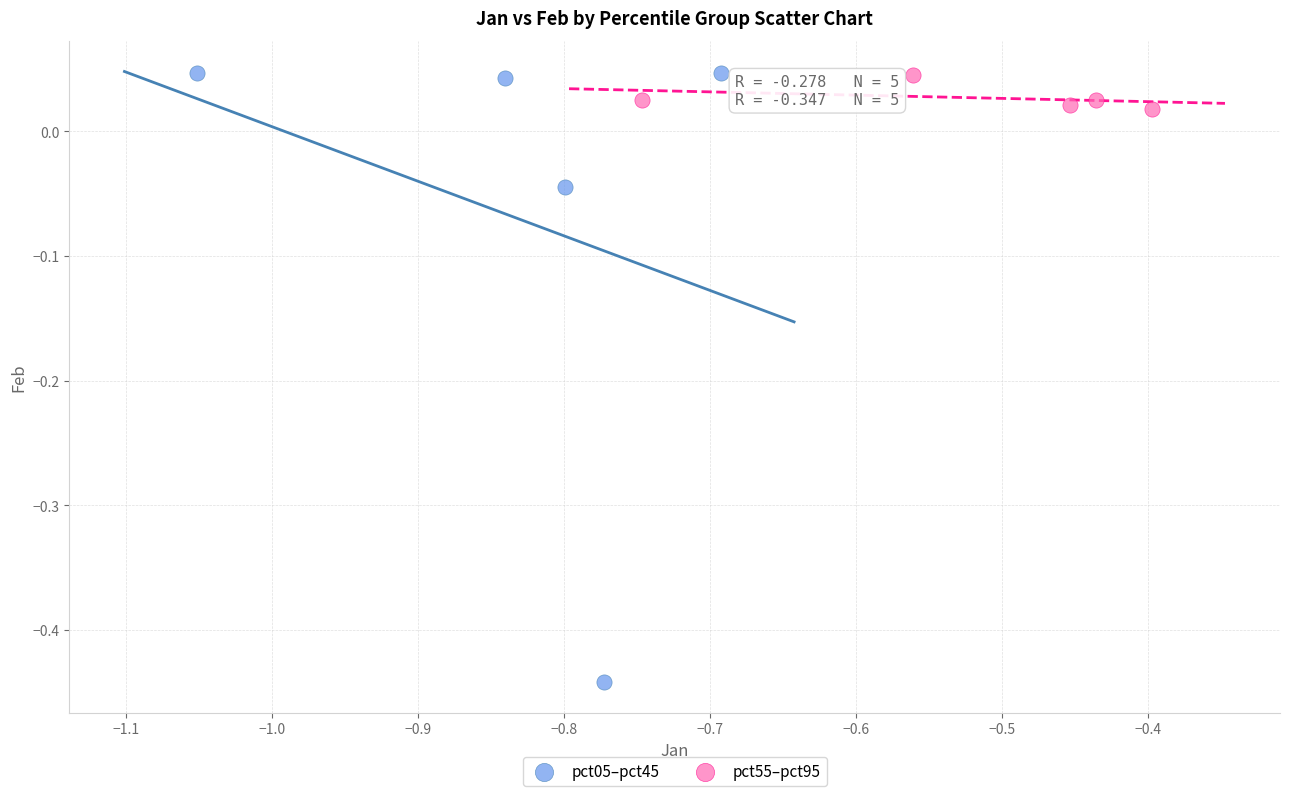

Which series contains the lowest Y value?

pct05–pct45